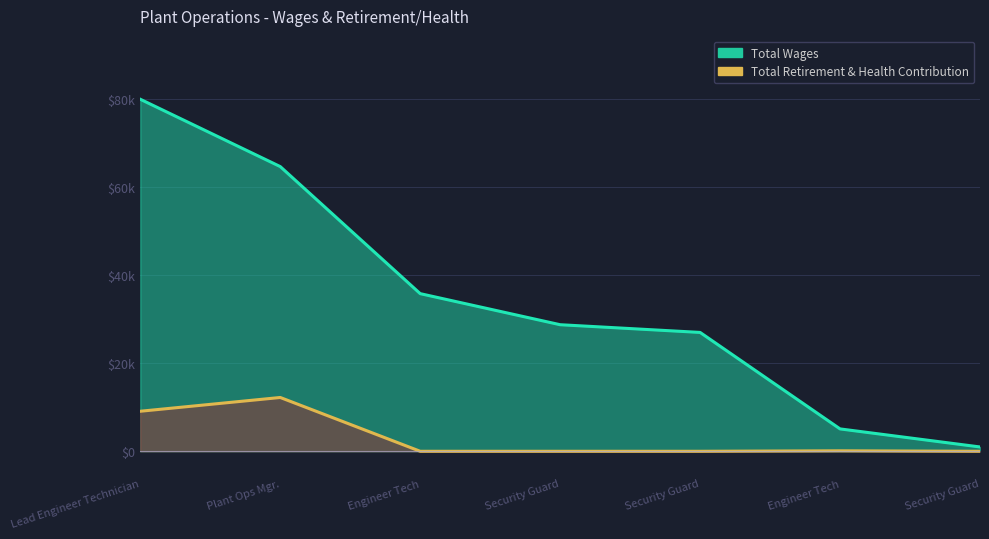

Reading left to right, what are all the values shown in this chart?

Total Wages: Lead Engineer Technician=79942	Plant Ops Mgr.=64653	Engineer Tech=35799	Security Guard=28742	Security Guard=26992	Engineer Tech=5080	Security Guard=981
Total Retirement & Health Contribution: Lead Engineer Technician=9090	Plant Ops Mgr.=12217	Engineer Tech=0	Security Guard=0	Security Guard=0	Engineer Tech=108	Security Guard=0